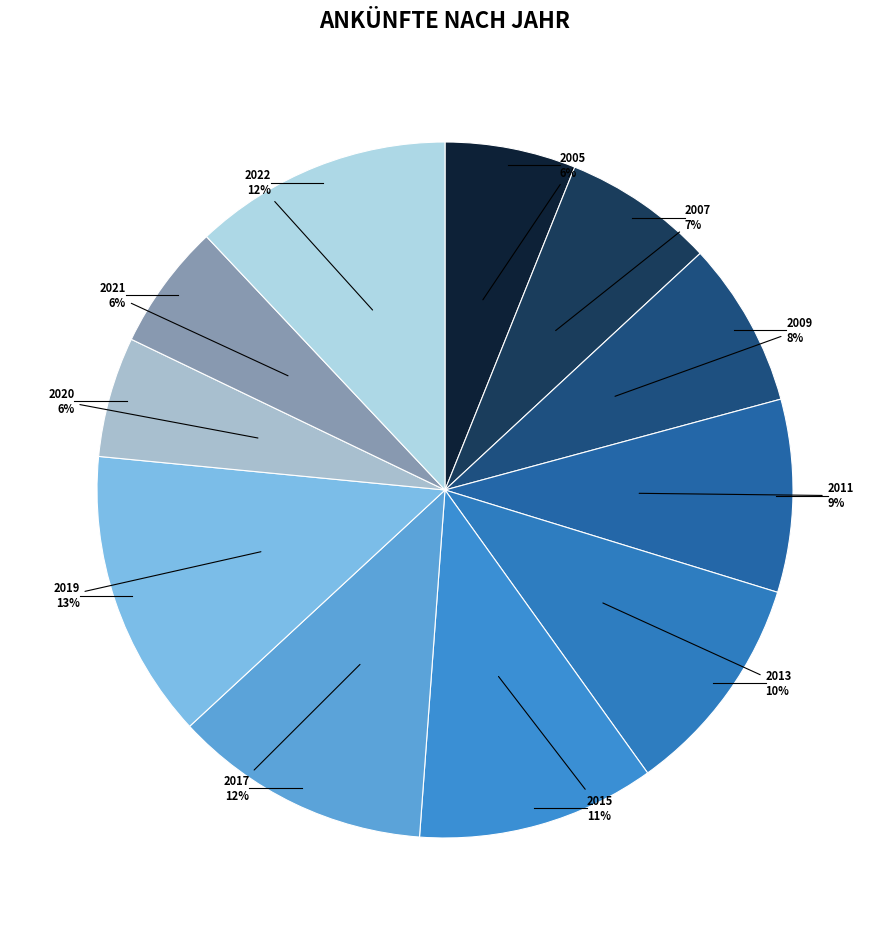

Count the number of slices in the pie.

11